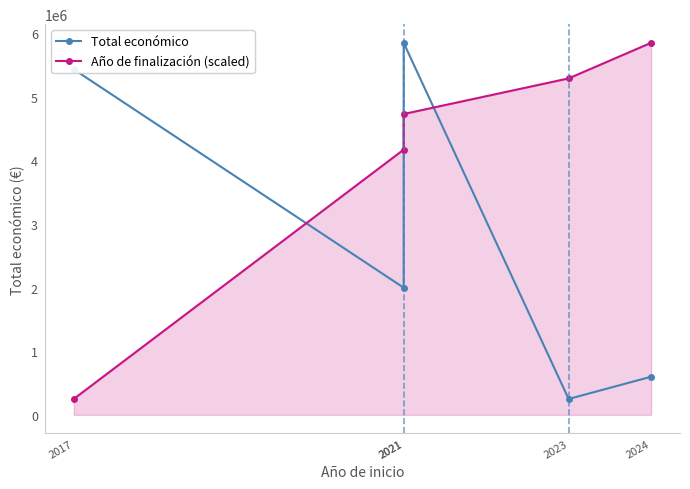

True or false: Total económico and Año de finalización (scaled) cross at least once.

True